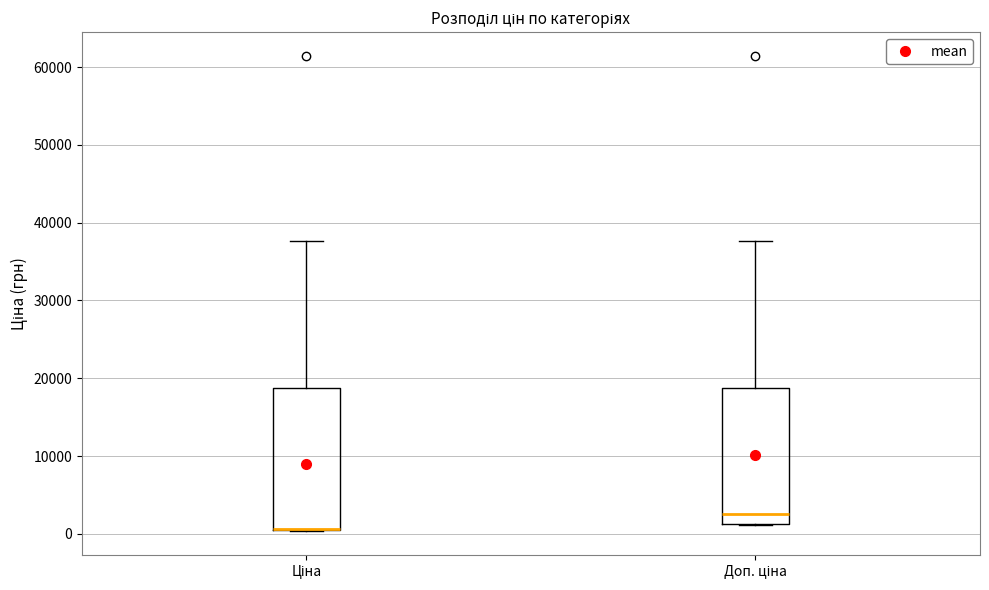

Reading left to right, transcribe this box plot: for each box, give where its median line is, the range the box spans, and where its two whiskers end, as read against the y-axis. The values are not printed on the chart, so give them approximately, as read against the axis.

Ціна: median 1000 (drawn on the box's lower edge), box 1000 to 19000, whiskers 0 to 38000
Доп. ціна: median 3000, box 1000 to 19000, whiskers 1000 to 38000